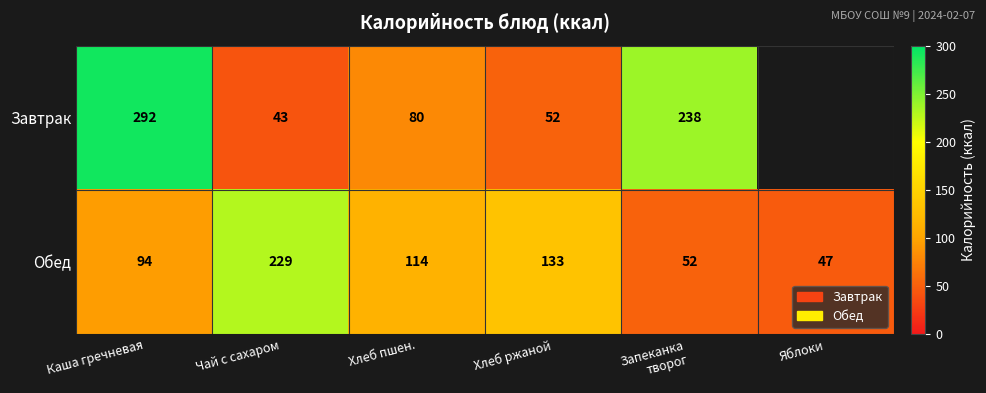

At which label is Обед closest to 138?

Хлеб ржаной